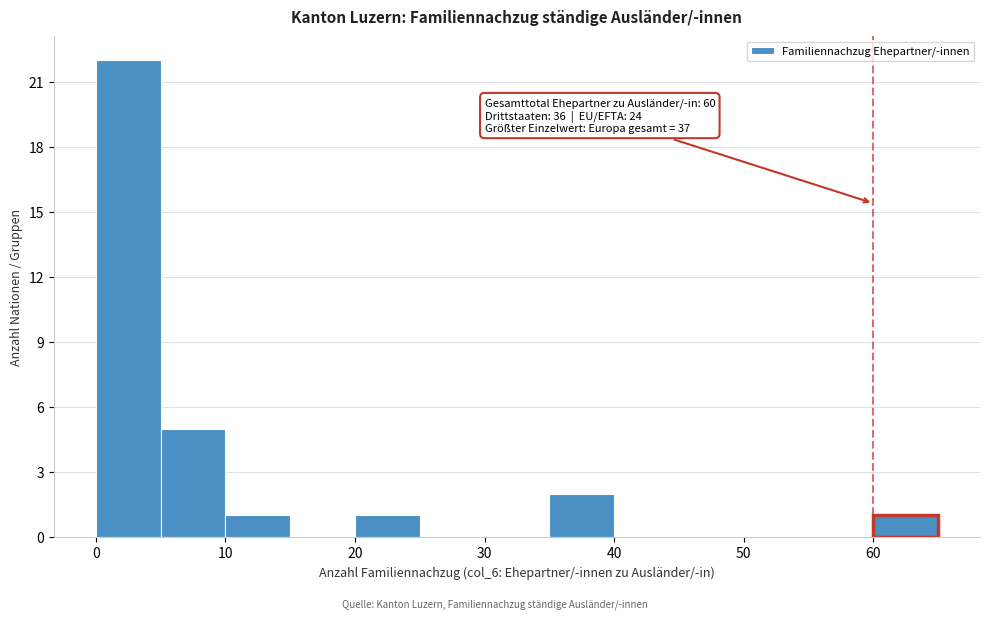

Over which range of the x-axis is the bar tallest?

0 to 5